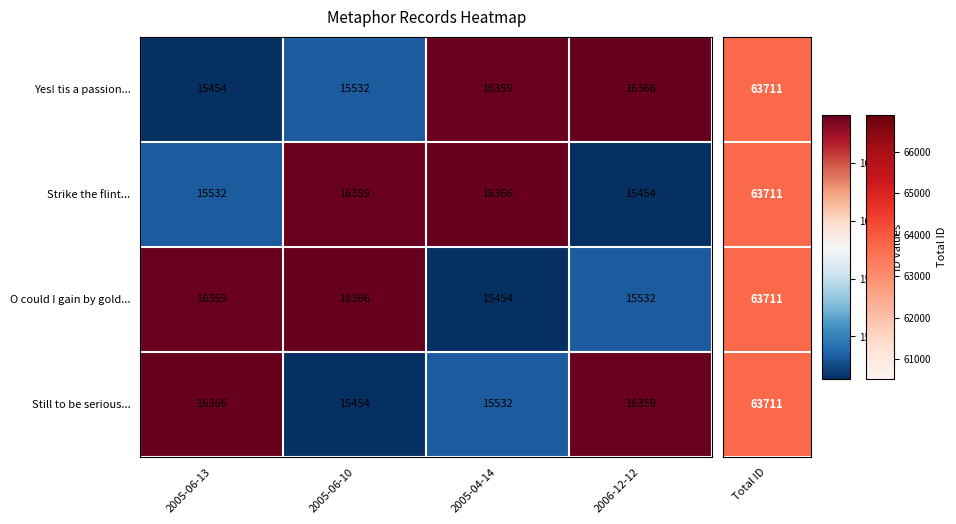

What is the spread (max minus min) of values at 2005-06-13?

912